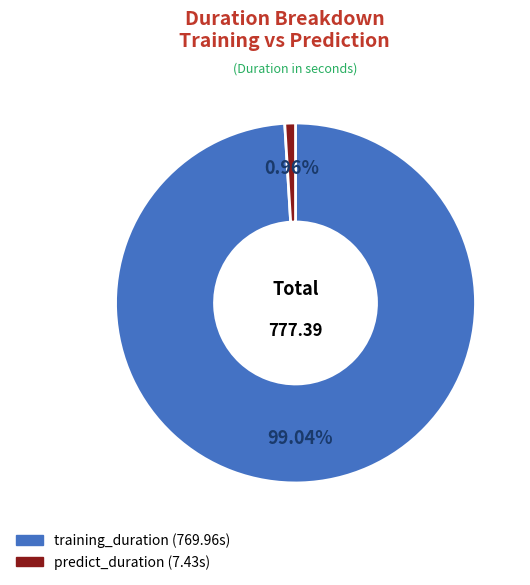

What percentage do training_duration and predict_duration together represent?

100.0%